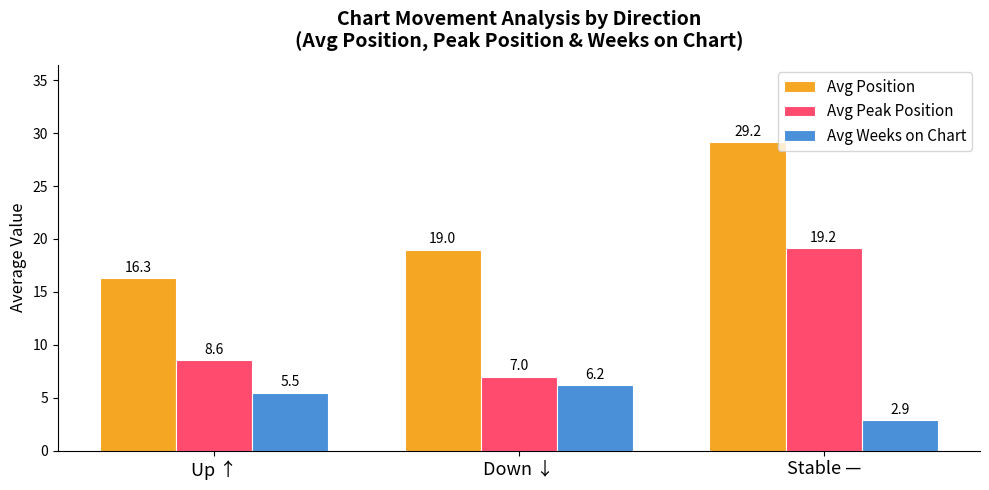

What is the label of the 1st bar from the right?

Stable —